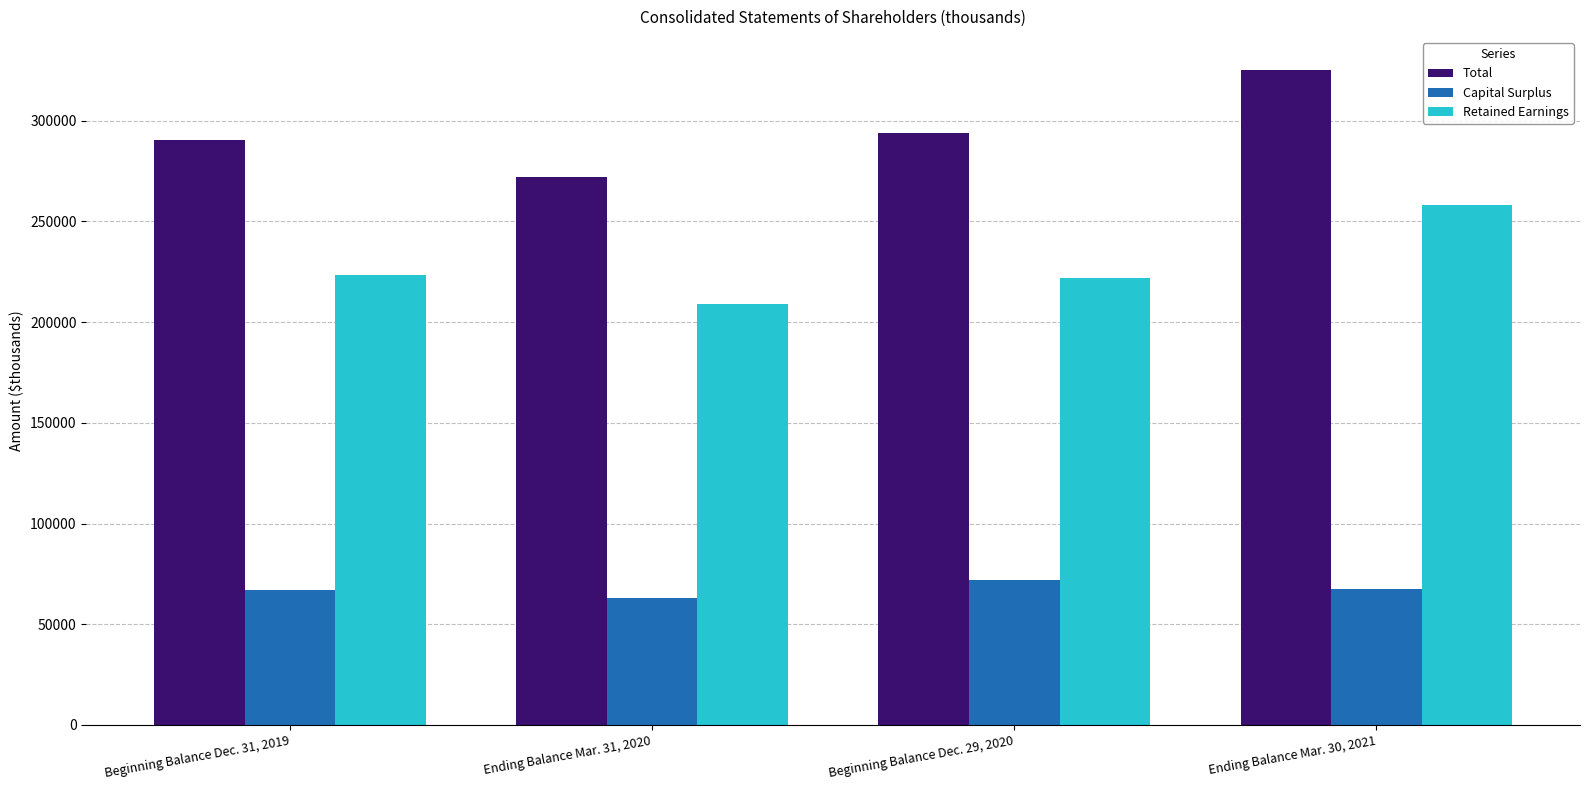

What is the maximum value shown in the chart?

325283